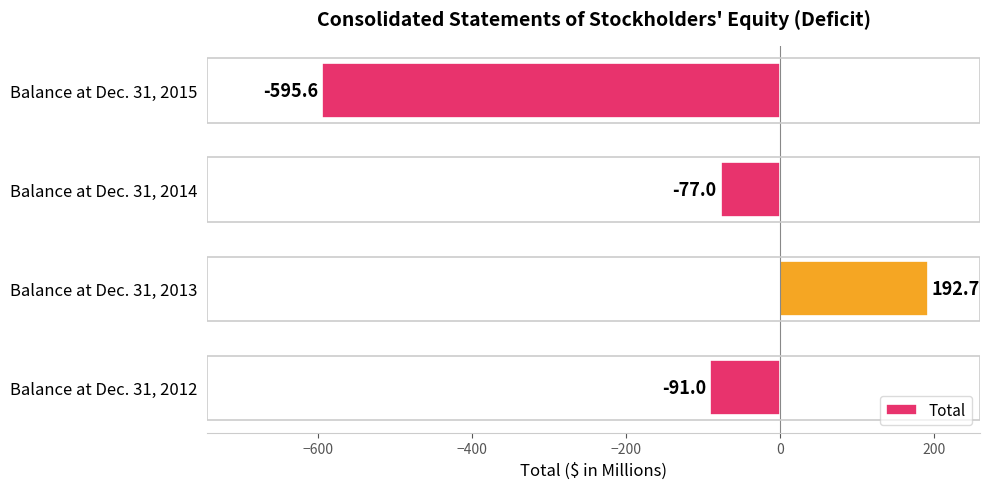

Reading top to bottom, transcribe all the data shown in this chart.

-595.6	-77.0	192.7	-91.0